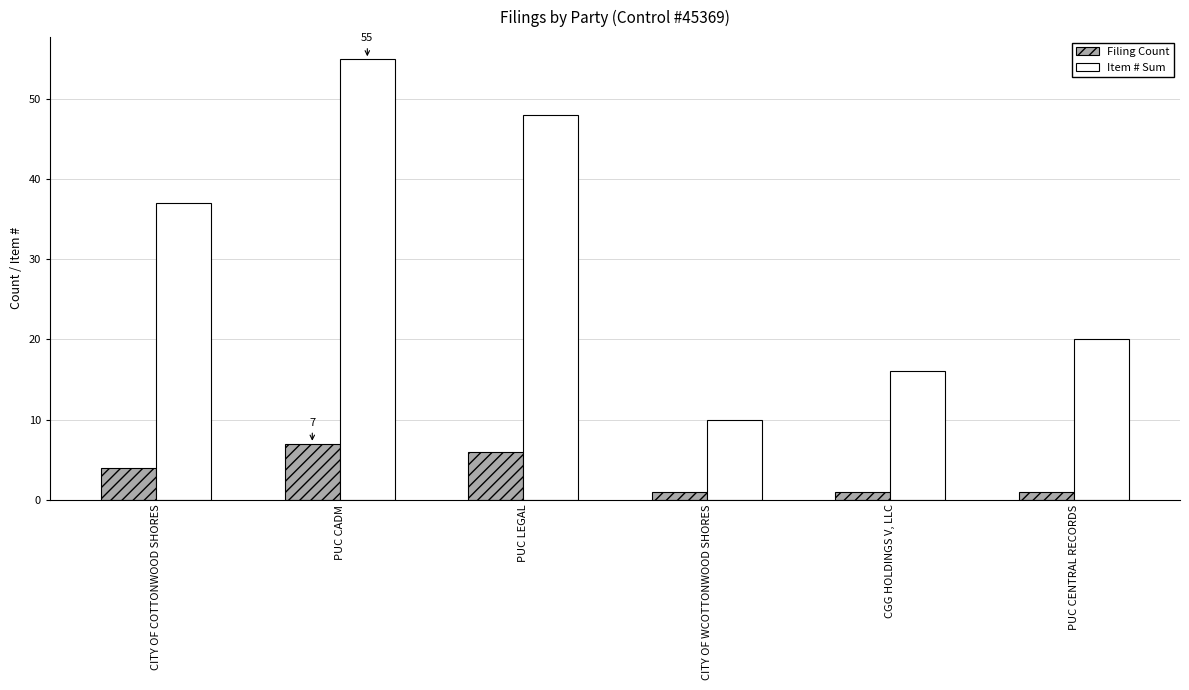

What is the sum of the Item # Sum values at CITY OF WCOTTONWOOD SHORES and CITY OF COTTONWOOD SHORES?

47